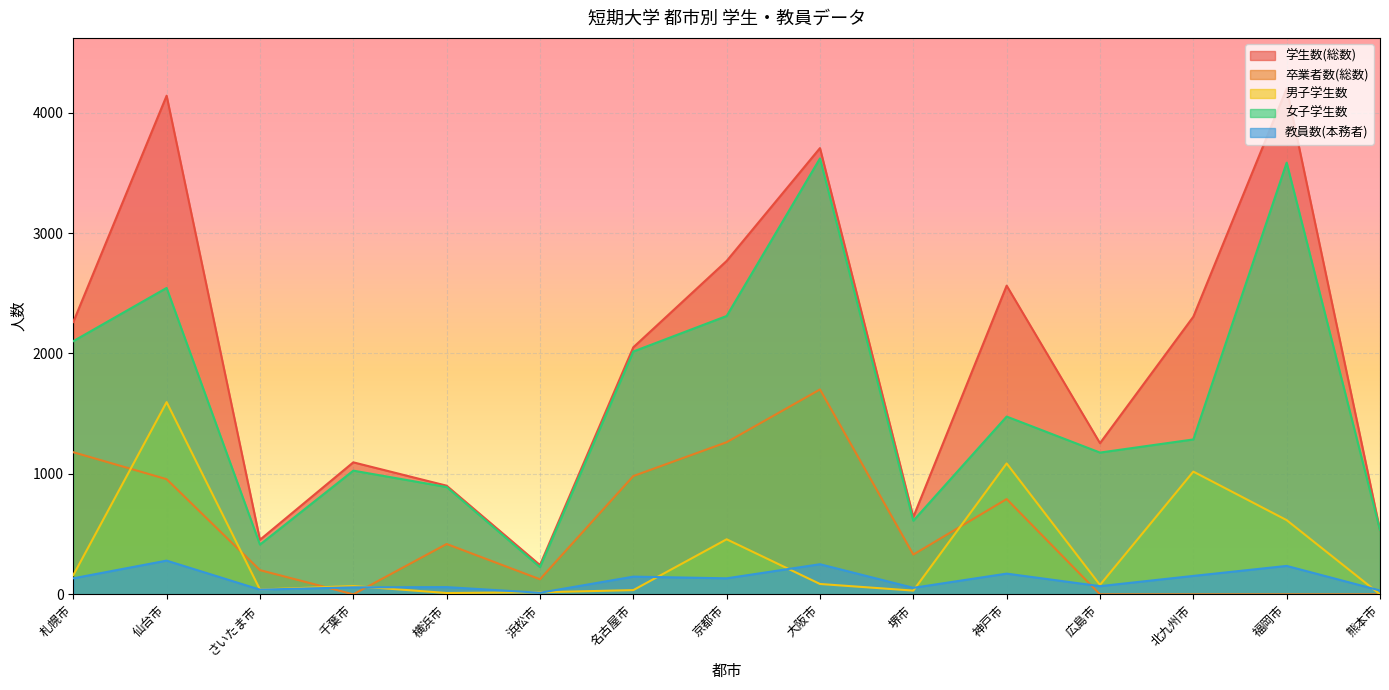

The 男子学生数 series shows 746 at 仙台市. True or false?

False